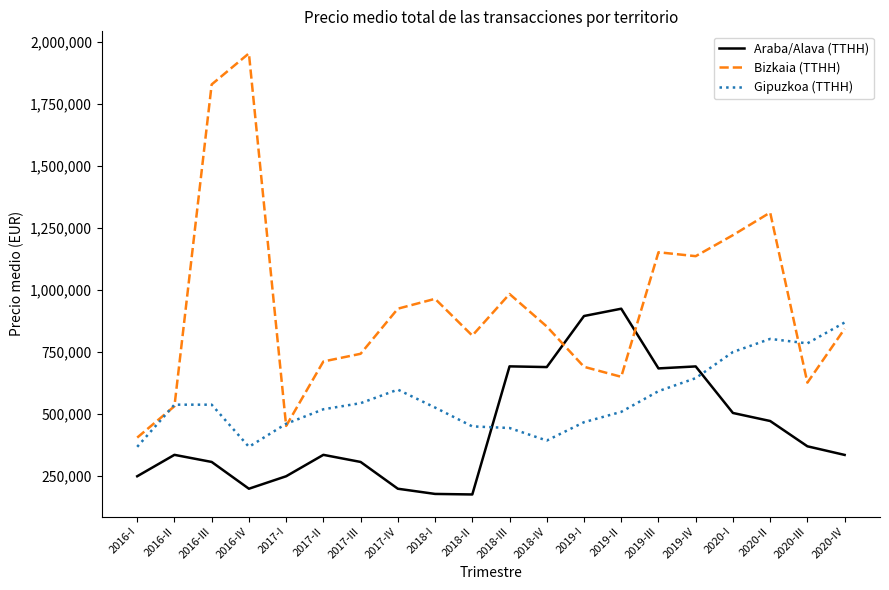

True or false: Bizkaia (TTHH) has a value of 1283740 at 2017-IV.

False